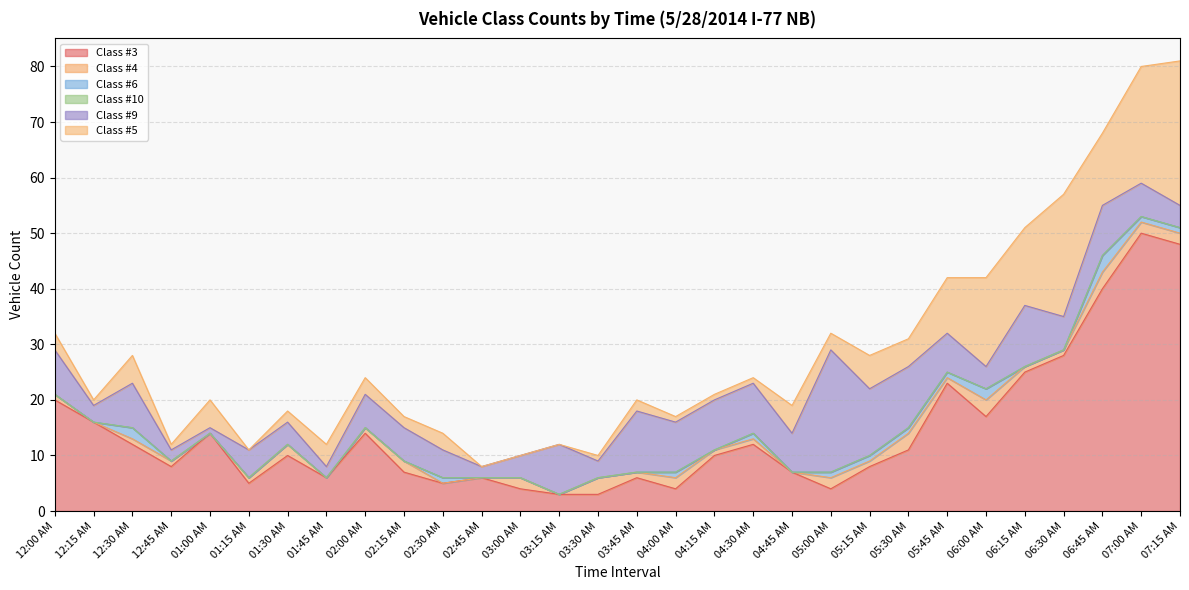

Does the chart display data point markers on the line(s)?

No